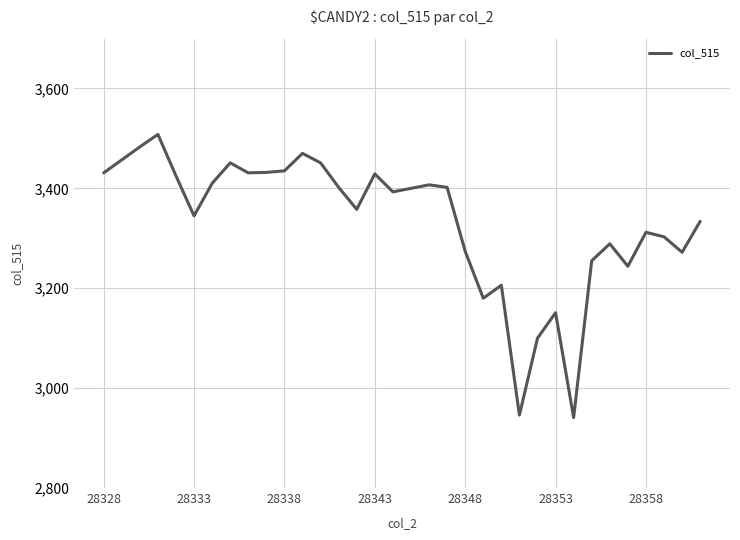

Is this an area chart (filled region under the line)?

No